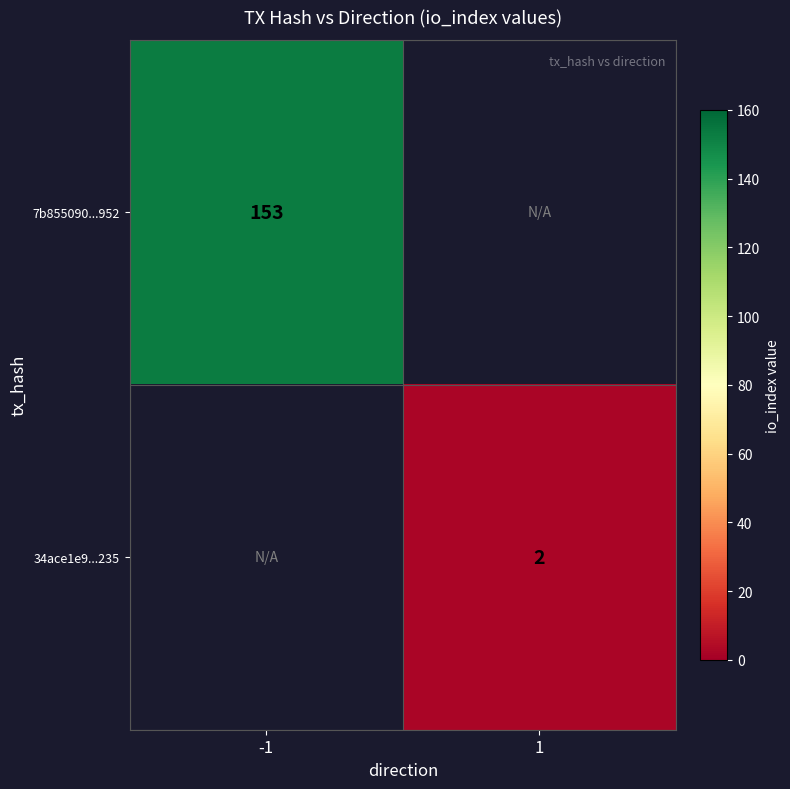

The 7b855090...952 series shows 211.0 at -1. True or false?

False